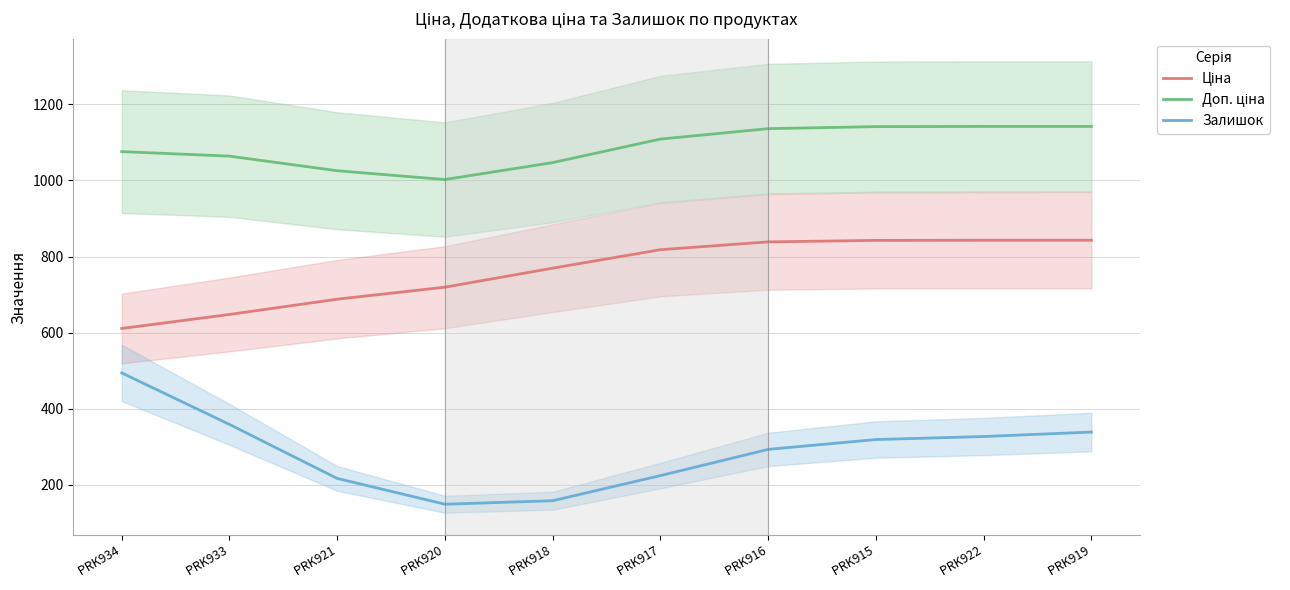

Which series changed the most between  PRK918 and  PRK916?

Залишок